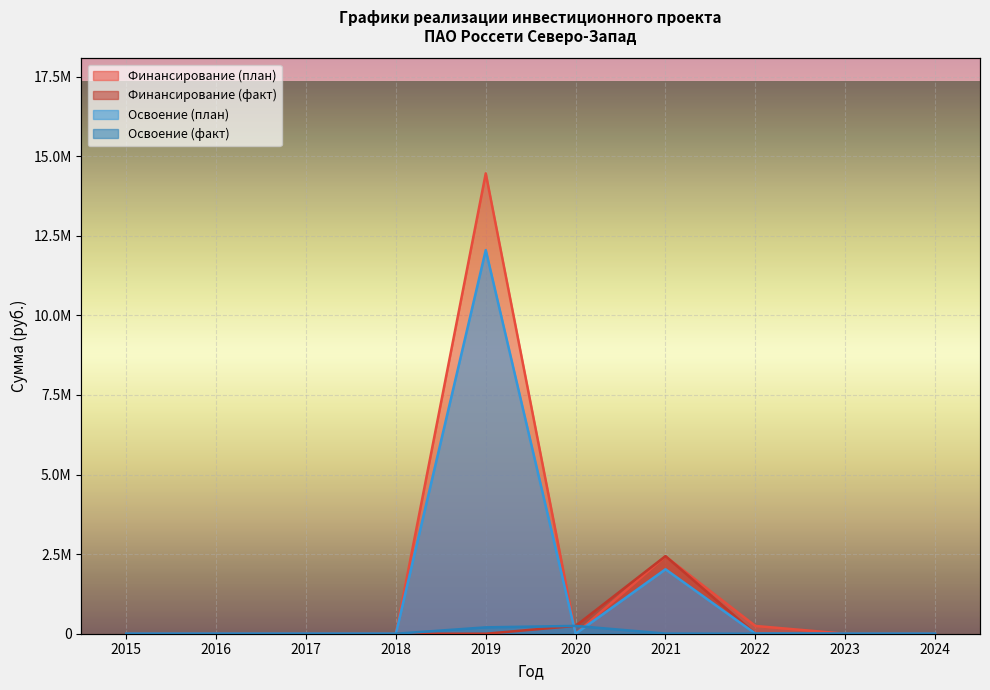

How many categories are shown in the chart?

10